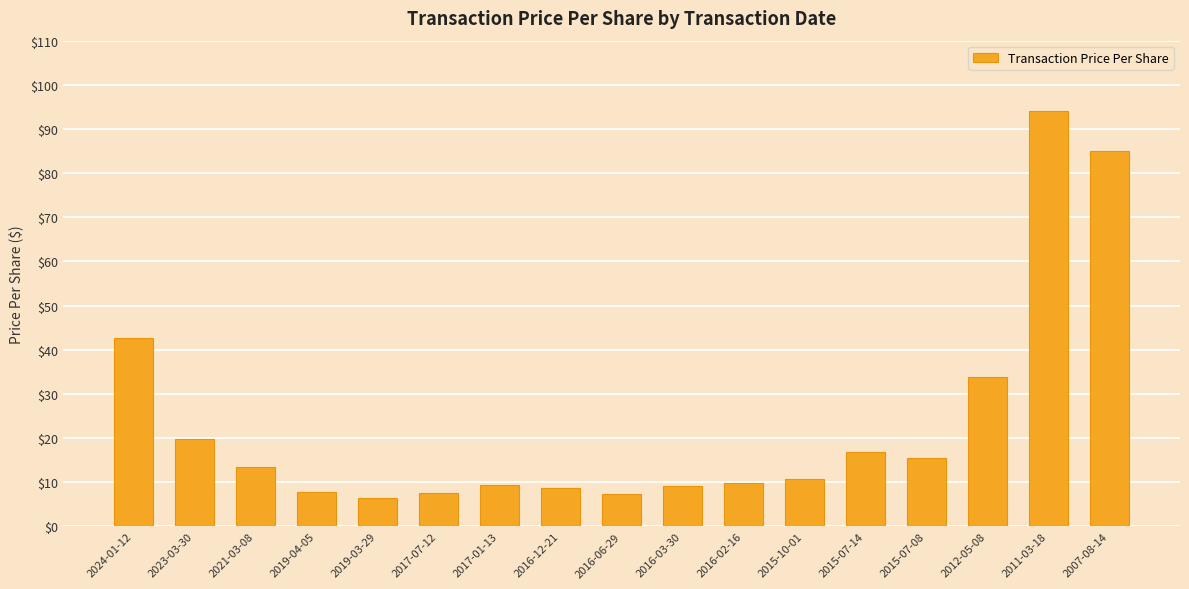

What is the ratio of the value at 2021-03-08 to the value at 2024-01-12?

0.3